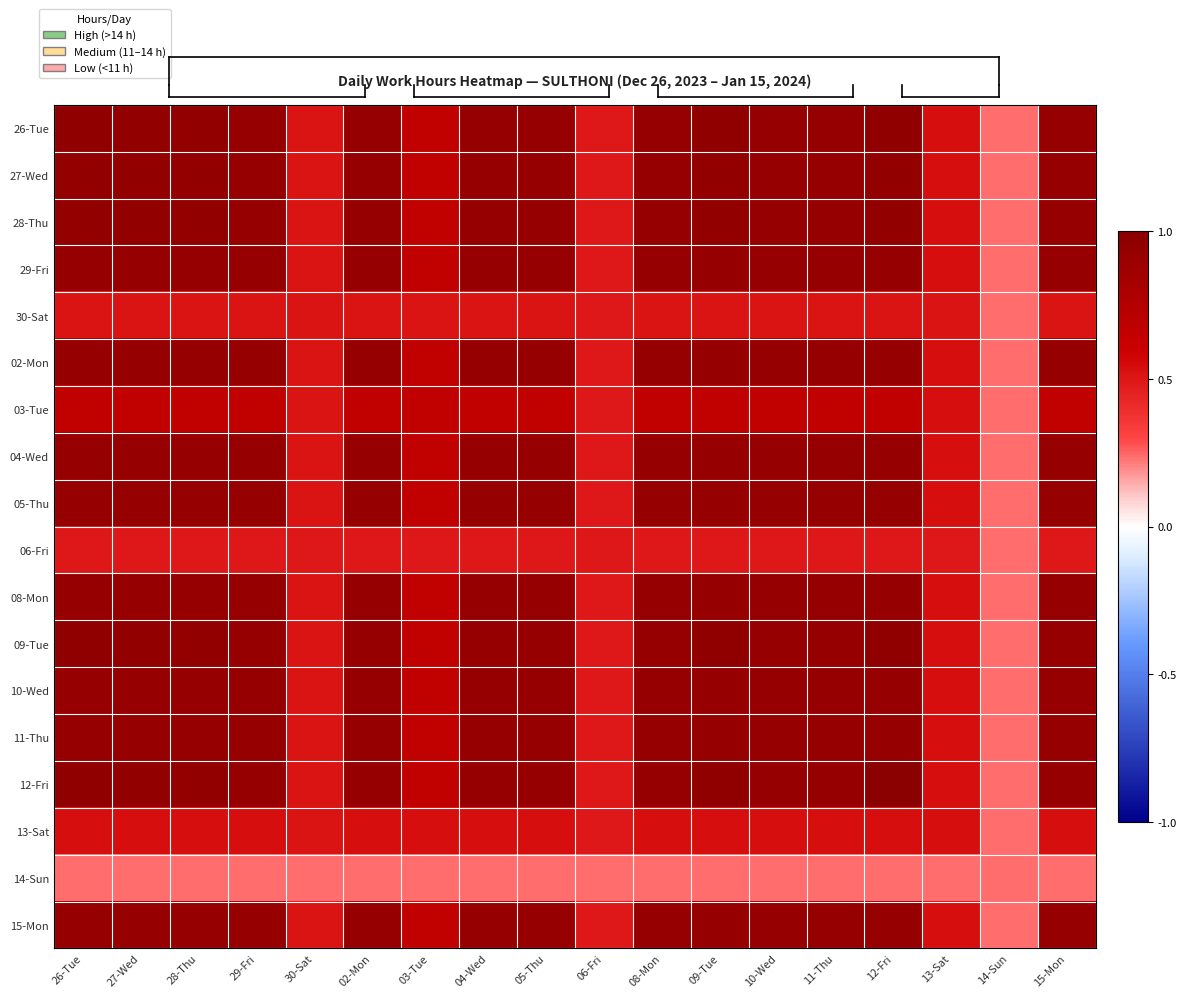

Rank the series by their maximum value, from lowest to highest.

14-Sun, 06-Fri, 30-Sat, 13-Sat, 03-Tue, 04-Wed, 08-Mon, 15-Mon, 10-Wed, 29-Fri, 02-Mon, 05-Thu, 11-Thu, 27-Wed, 28-Thu, 26-Tue, 09-Tue, 12-Fri